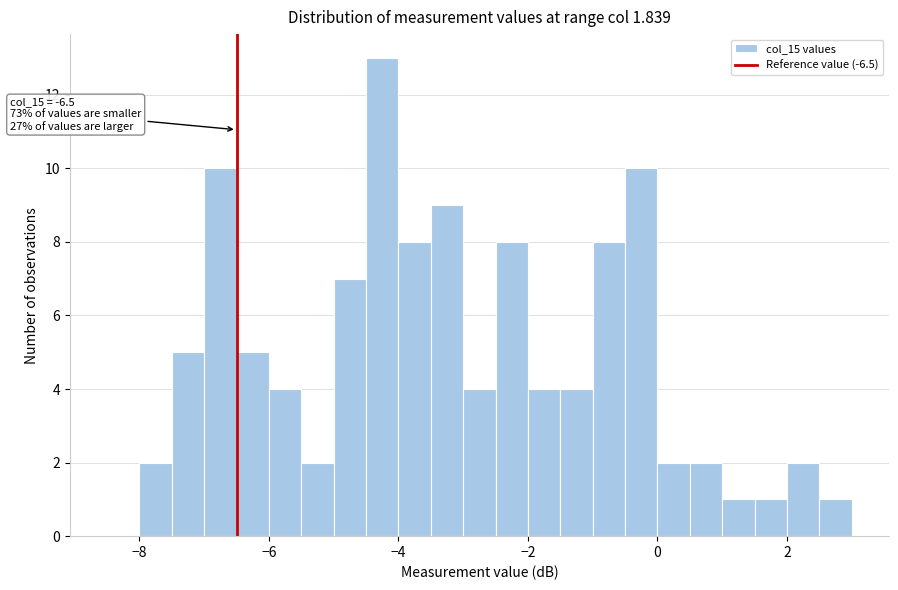

Around what value on the x-axis is the tallest bar? Give the approximate position of its centre, as read against the axis.

-4.2